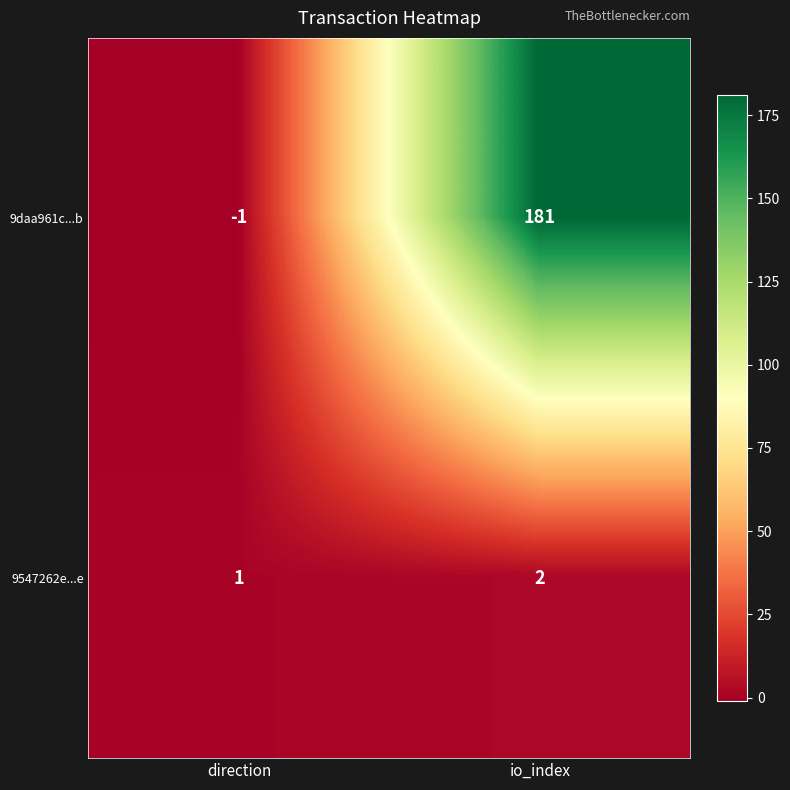

What is the difference between the 9daa961c...b values at direction and io_index?

182